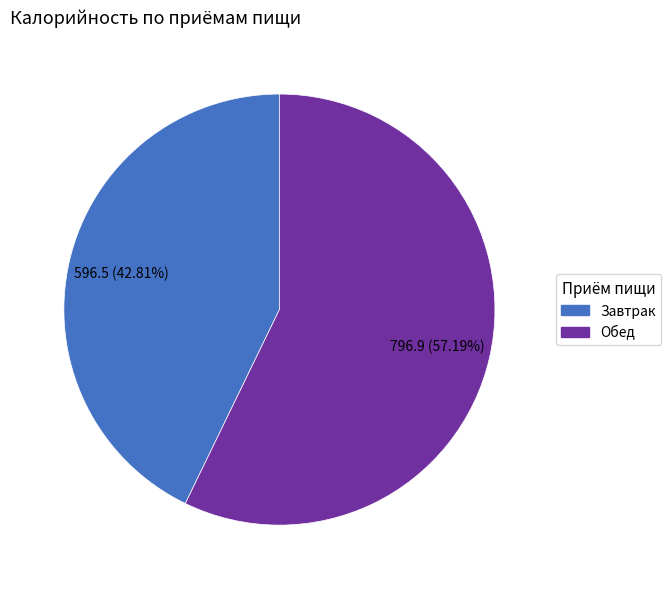

Is it true that Обед is 68% of the pie?

False